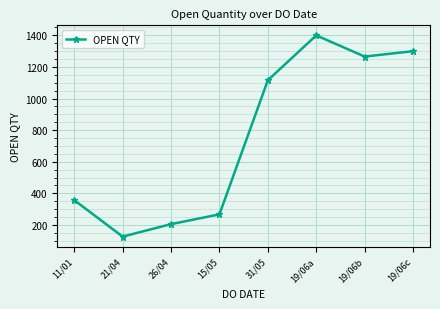

How many interior local peaks (higher than both neighbors) does the data have?

1